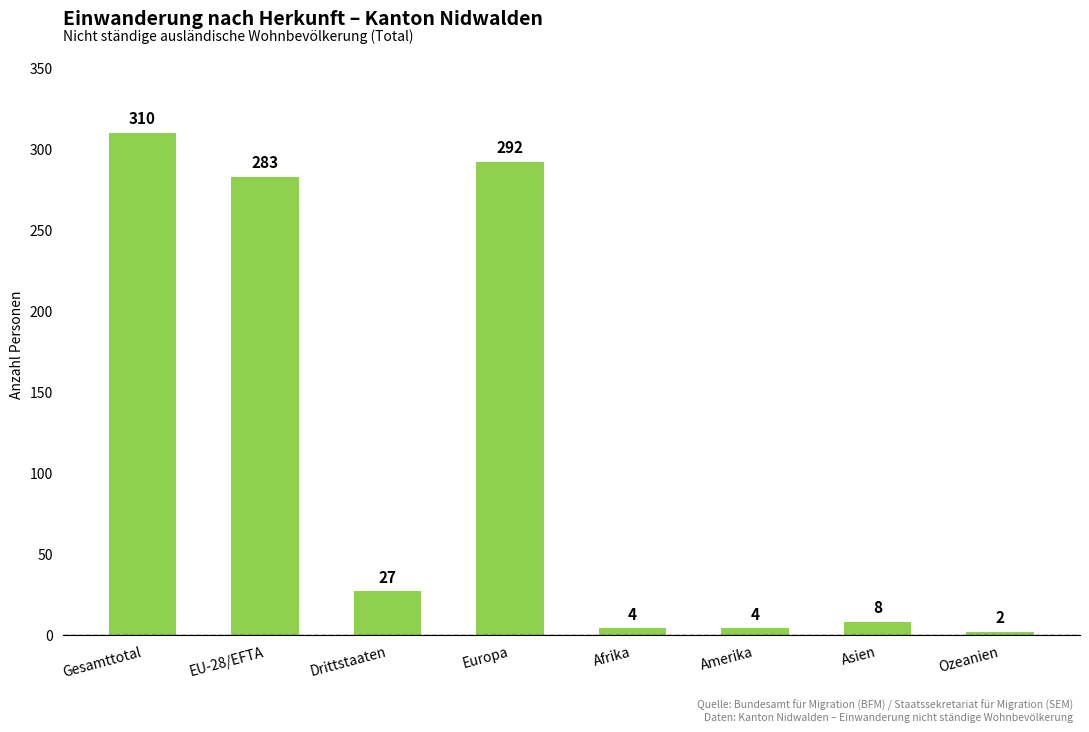

The chart shows a value of 4 at Afrika. True or false?

True